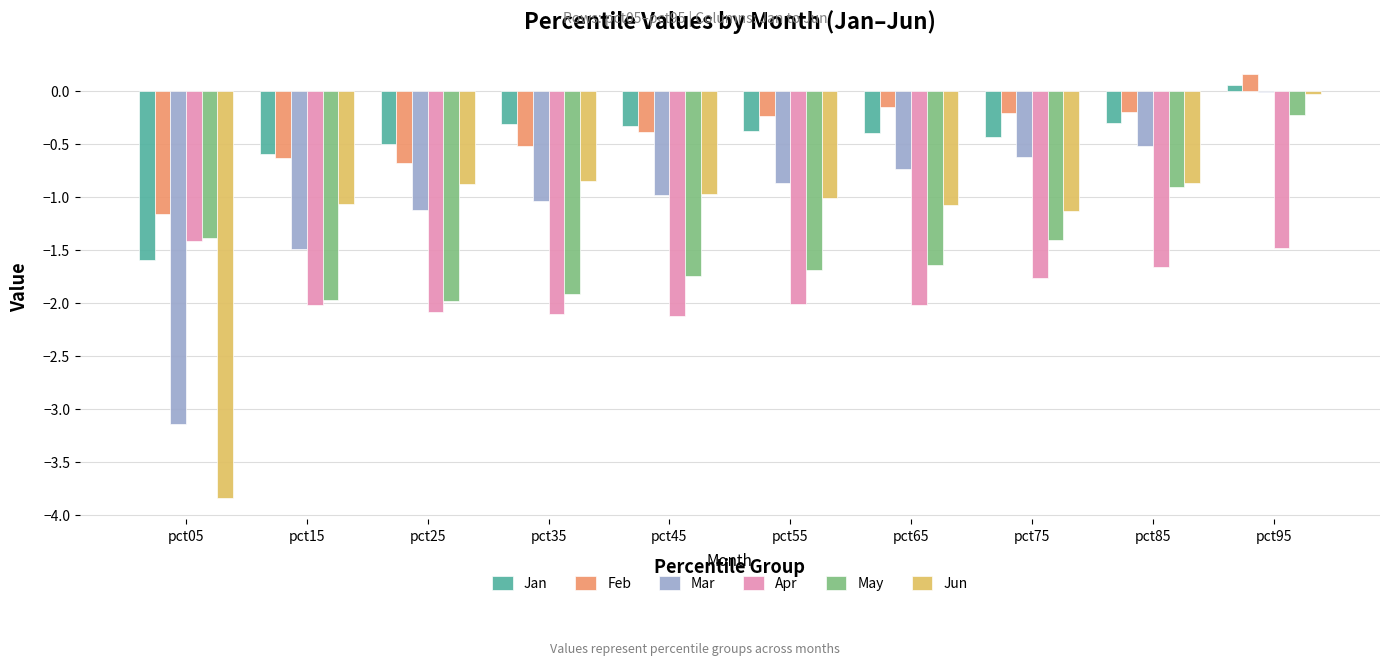

The May series shows -1.9 at pct35. True or false?

True